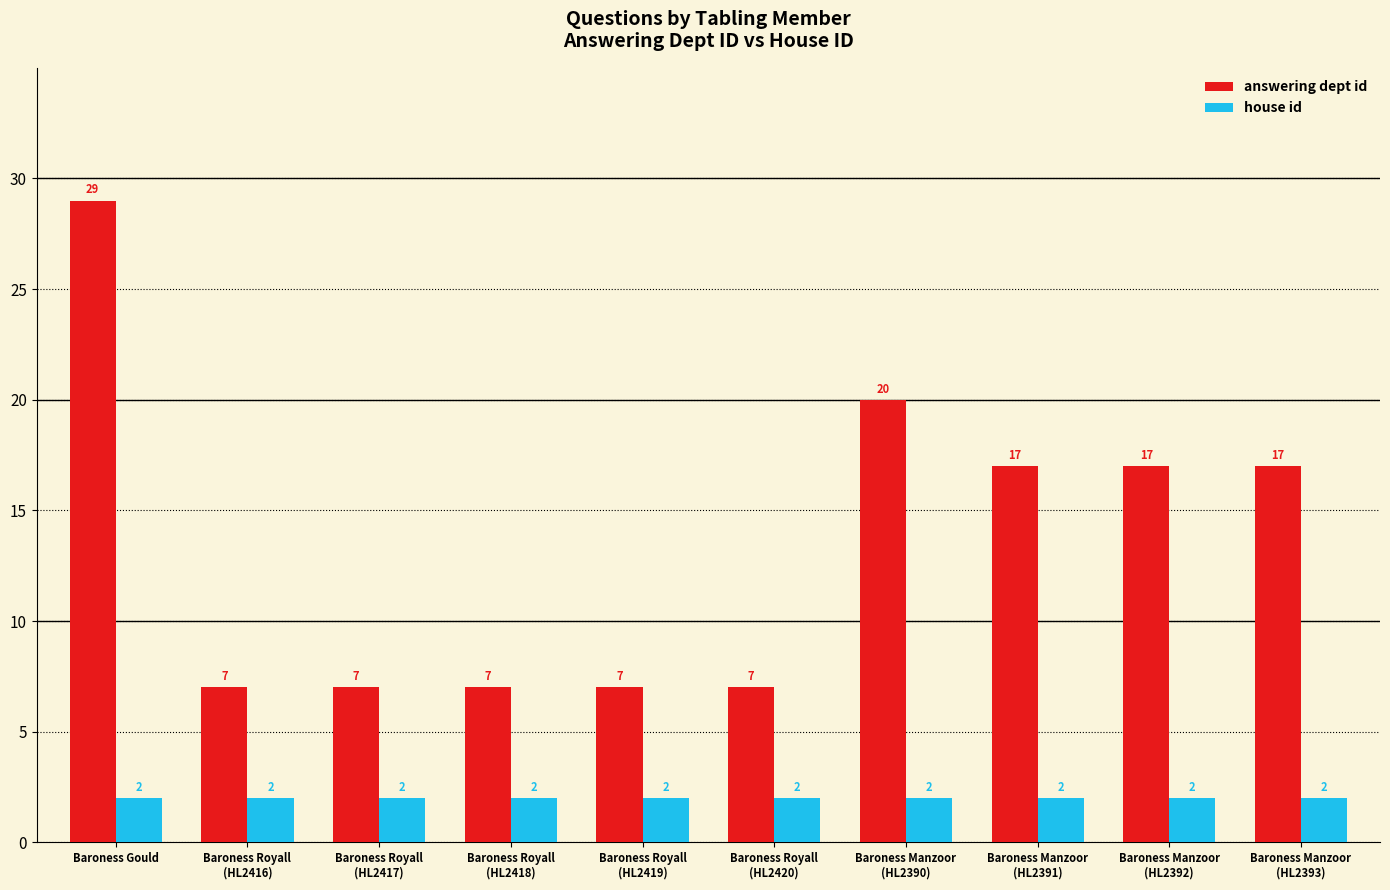

What value does the answering dept id series have at Baroness Manzoor
(HL2392), to the nearest 10?

20